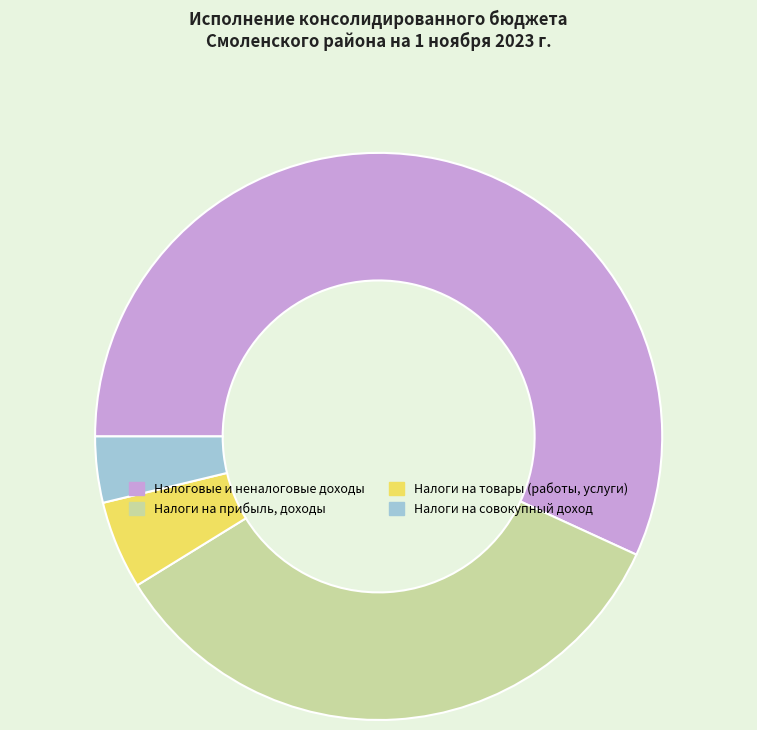

Do Налоговые и неналоговые доходы and Налоги на товары (работы, услуги) together represent more than half of the pie?

Yes